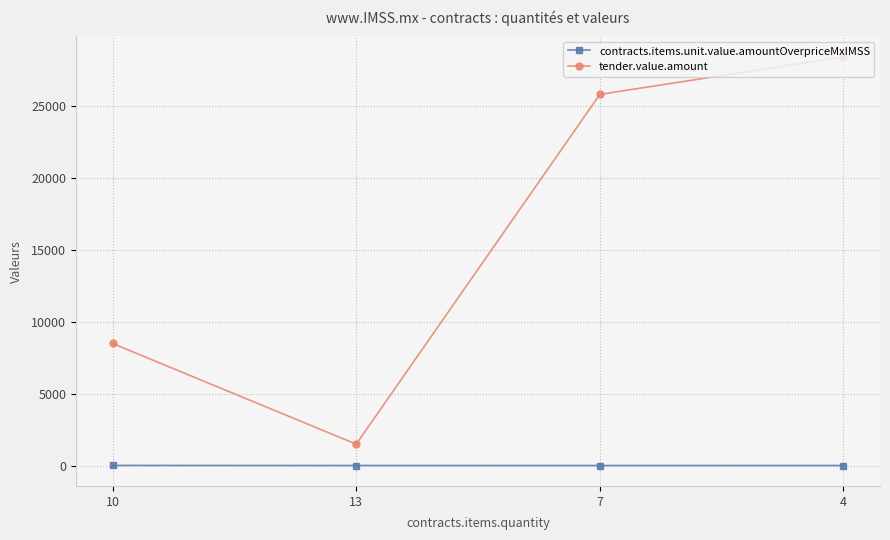

List the series in order of their overall mean, highest first.

tender.value.amount, contracts.items.unit.value.amountOverpriceMxIMSS